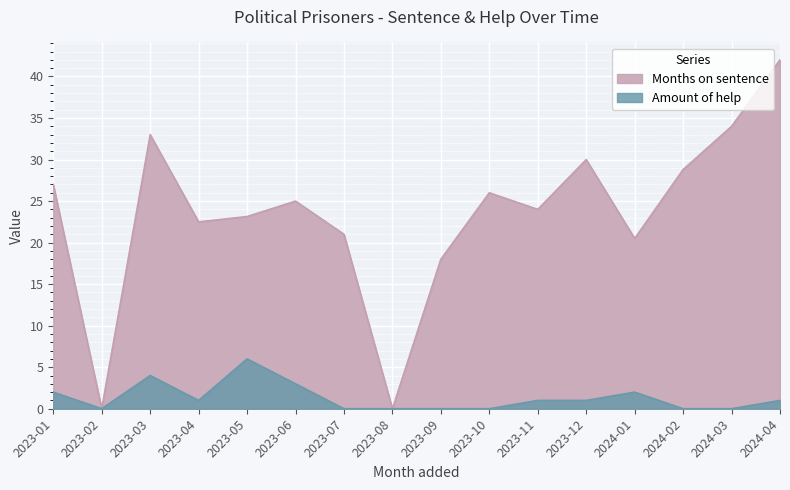

Which category has the highest value across all series?

2024-04